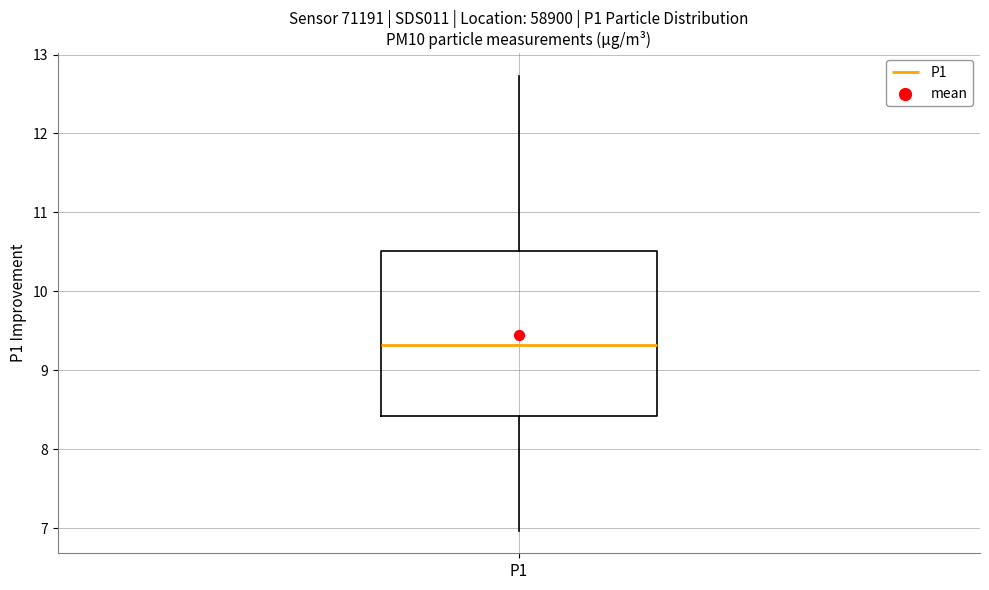

Transcribe this box plot: give where the median line is, the range the box spans, and where the two whiskers end, as read against the y-axis. The values are not printed on the chart, so give them approximately, as read against the axis.

median 9.3, box 8.4 to 10.5, whiskers 7.0 to 12.7